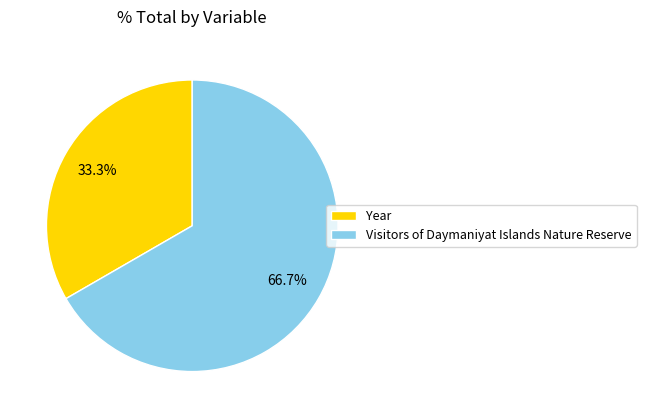

Between Year and Visitors of Daymaniyat Islands Nature Reserve, which is larger?

Visitors of Daymaniyat Islands Nature Reserve